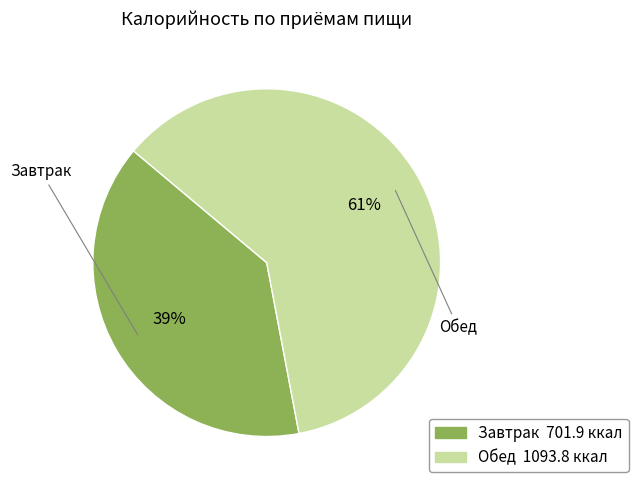

Approximately how many times larger is the value at Обед compared to Завтрак?

1.6